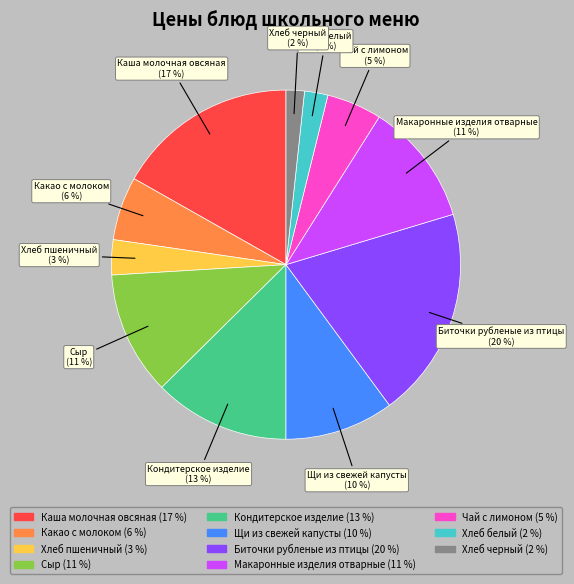

Is there any slice that represents more than half of the pie?

No